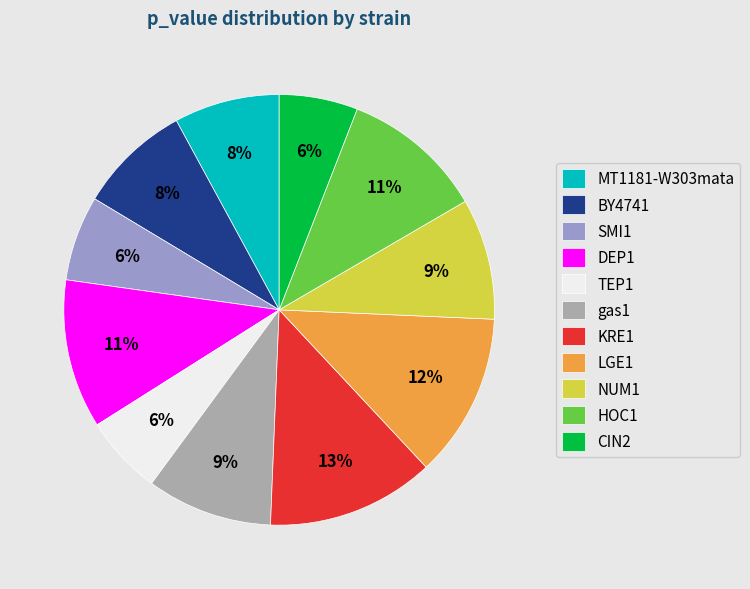

Between CIN2 and HOC1, which is larger?

HOC1